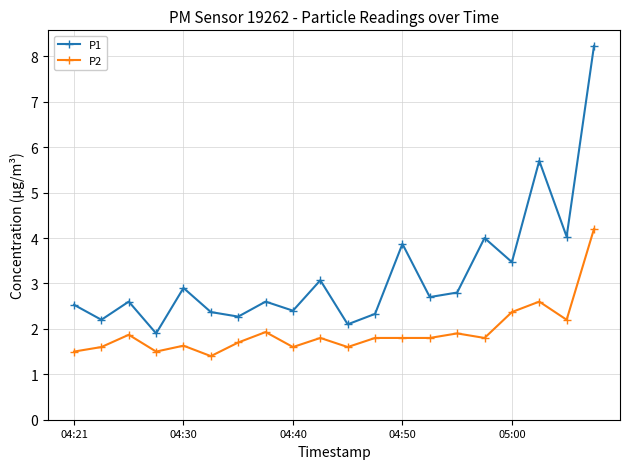

Reading left to right, what are all the values shown in this chart?

P1: 2.5	2.2	2.6	1.9	2.9	2.4	2.3	2.6	2.4	3.1	2.1	2.3	3.9	2.7	2.8	4.0	3.5	5.7	4.0	8.2
P2: 1.5	1.6	1.9	1.5	1.6	1.4	1.7	1.9	1.6	1.8	1.6	1.8	1.8	1.8	1.9	1.8	2.4	2.6	2.2	4.2